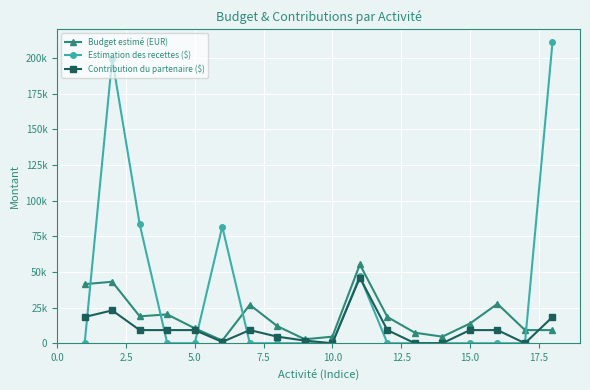

What is the highest value of the Budget estimé (EUR) series?

55200.0